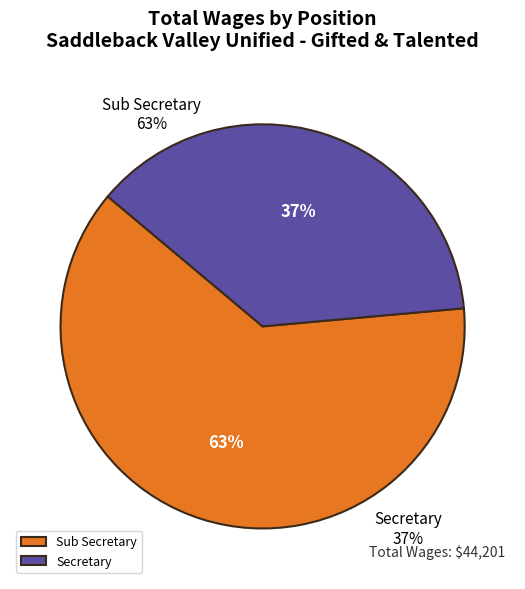

Is there any slice that represents more than half of the pie?

Yes